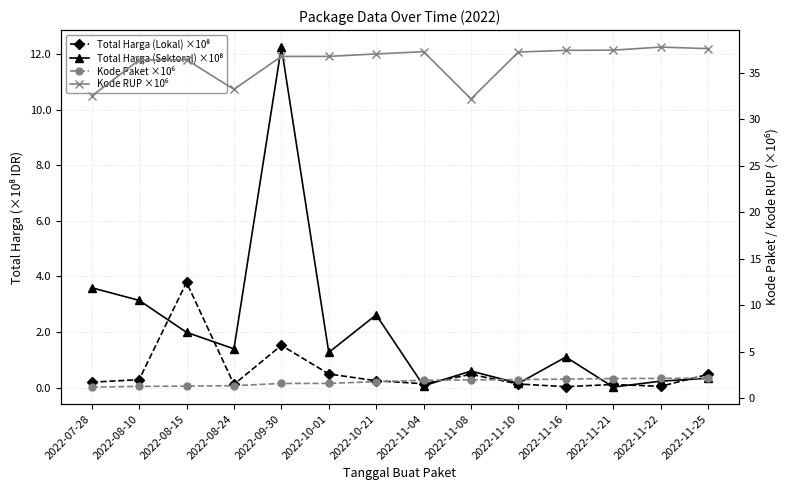

Is it true that Kode Paket ×10⁶ equals 1.4 at 2022-08-24?

True